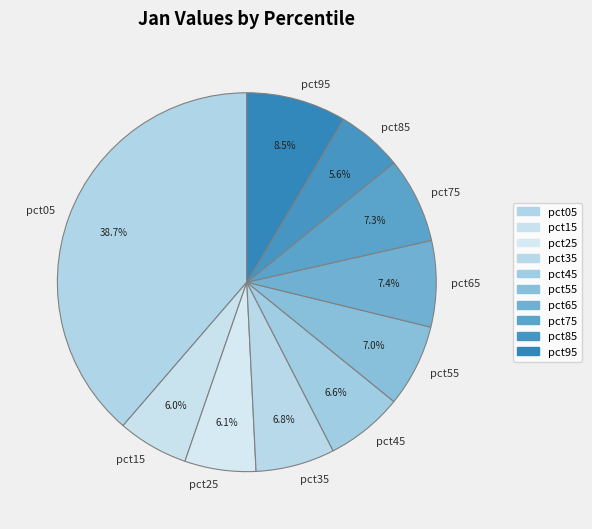

True or false: pct15 accounts for 6% of the total.

True